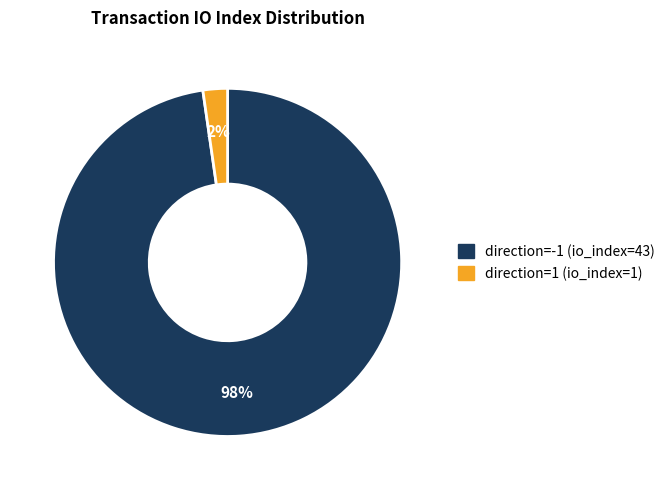

To the nearest percent, what is the combined percentage of direction=-1 (io_index=43) and direction=1 (io_index=1)?

100%